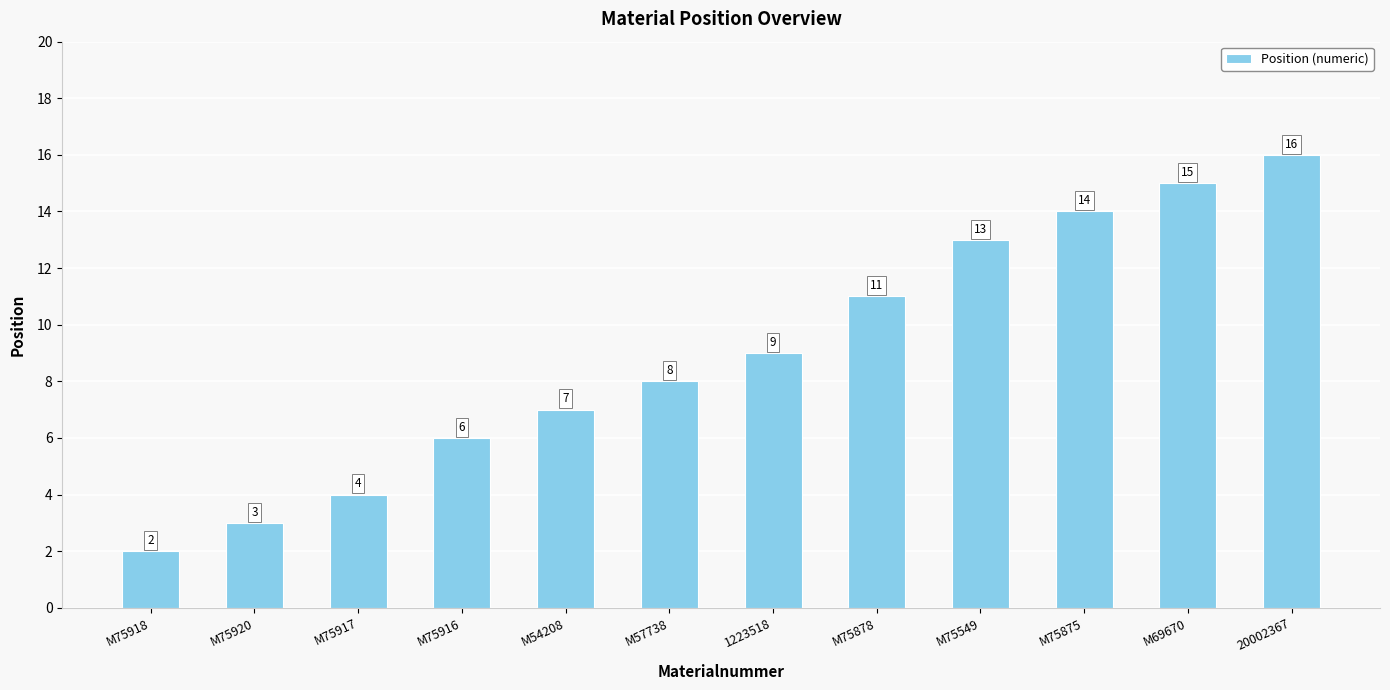

What is the value of the 11th bar from the left?

15